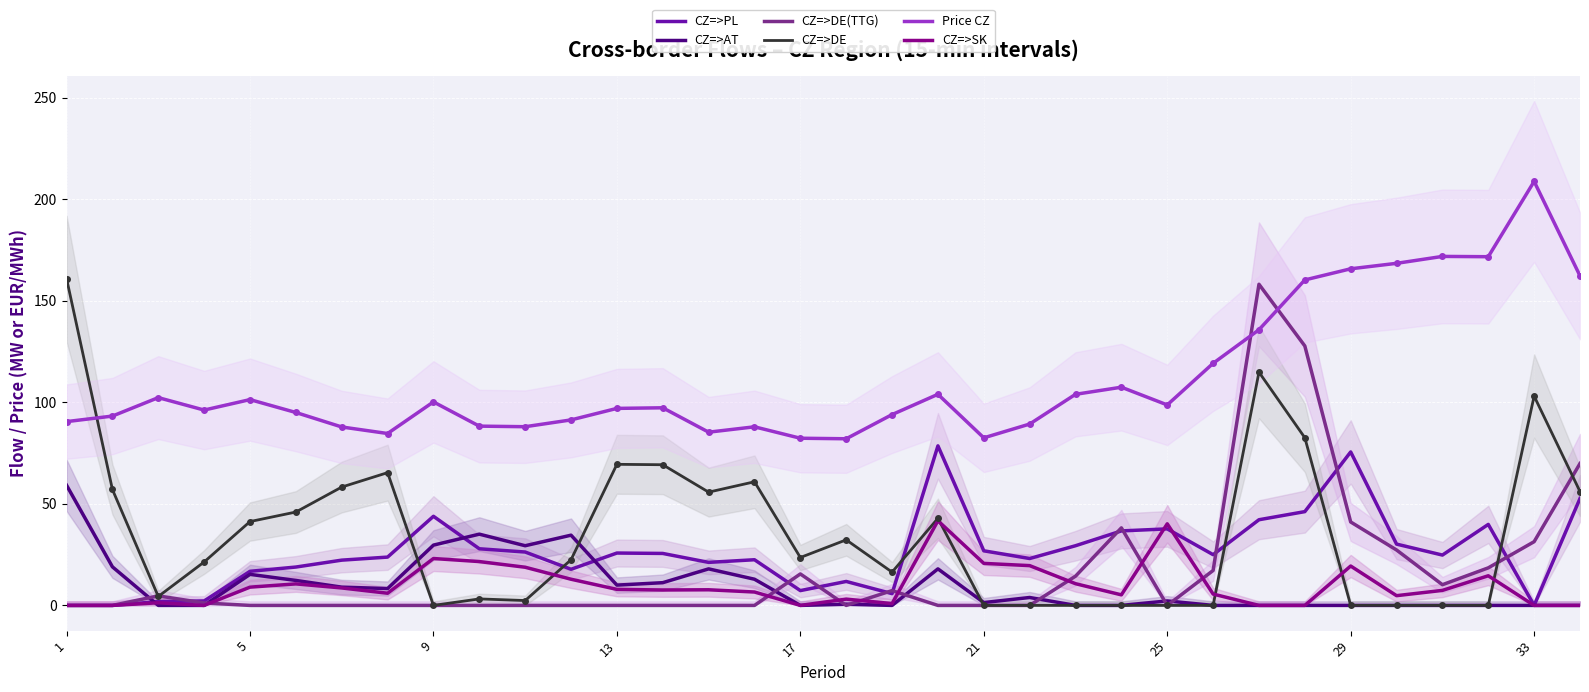

True or false: CZ=>AT and Price CZ cross at least once.

False